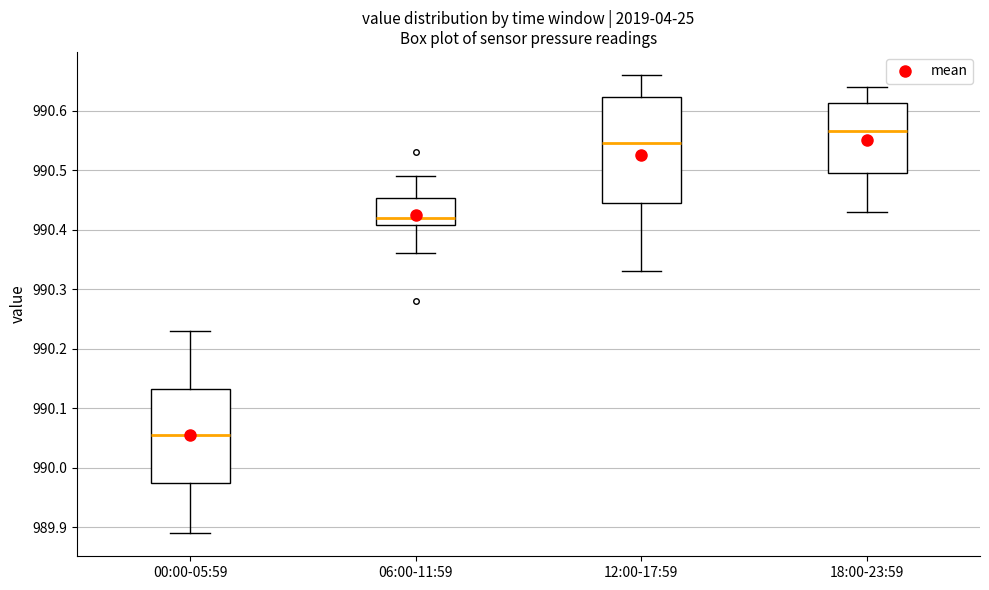

Reading left to right, transcribe this box plot: for each box, give where its median line is, the range the box spans, and where its two whiskers end, as read against the y-axis. The values are not printed on the chart, so give them approximately, as read against the axis.

00:00-05:59: median 990.06, box 989.98 to 990.13, whiskers 989.89 to 990.23
06:00-11:59: median 990.42, box 990.41 to 990.45, whiskers 990.36 to 990.49
12:00-17:59: median 990.55, box 990.45 to 990.62, whiskers 990.33 to 990.66
18:00-23:59: median 990.57, box 990.50 to 990.61, whiskers 990.43 to 990.64